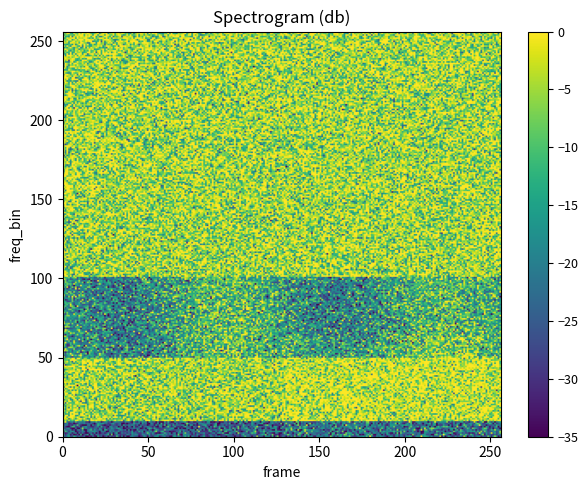

The a87a5f1f840e295fac6d0d6ae85fe0eb4a726e6 series shows 0.5 at valid_mainchain. True or false?

False